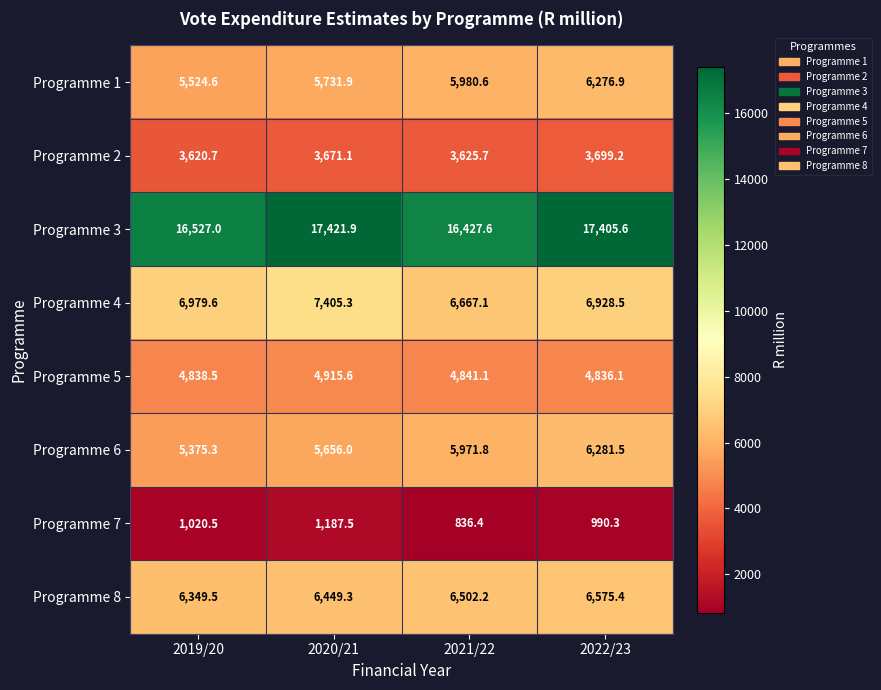

Which series has the widest spread of values?

Programme 3